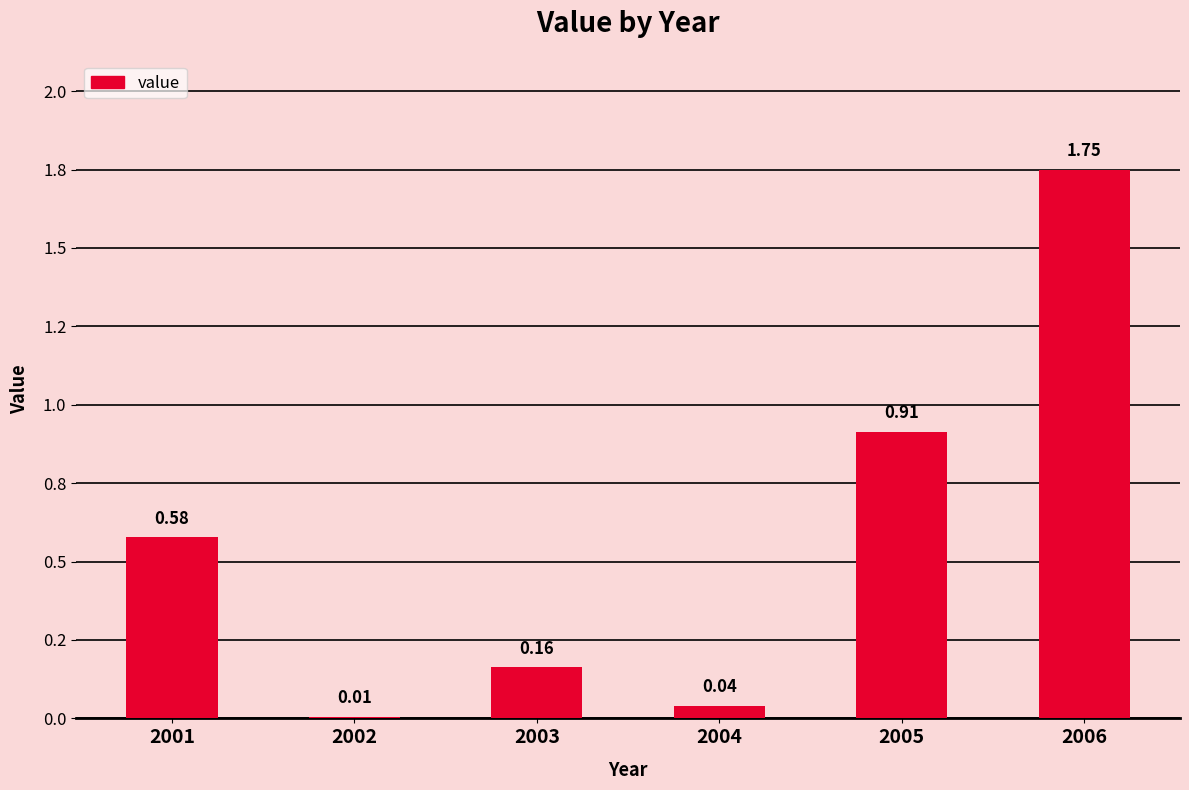

True or false: the data shows 0.9 at 2001.

False